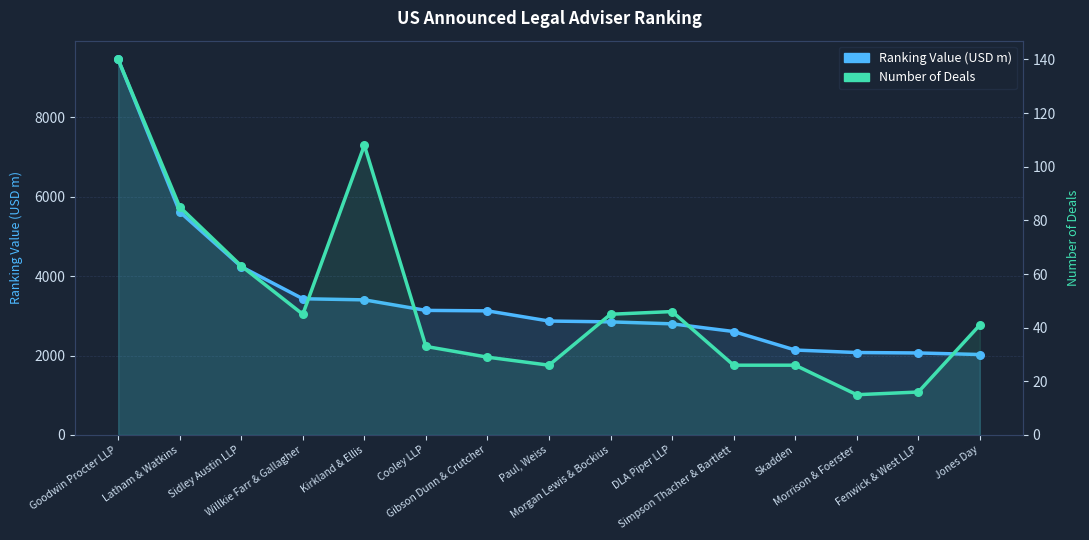

Which series contains the highest Y value?

Ranking Value (USD m)